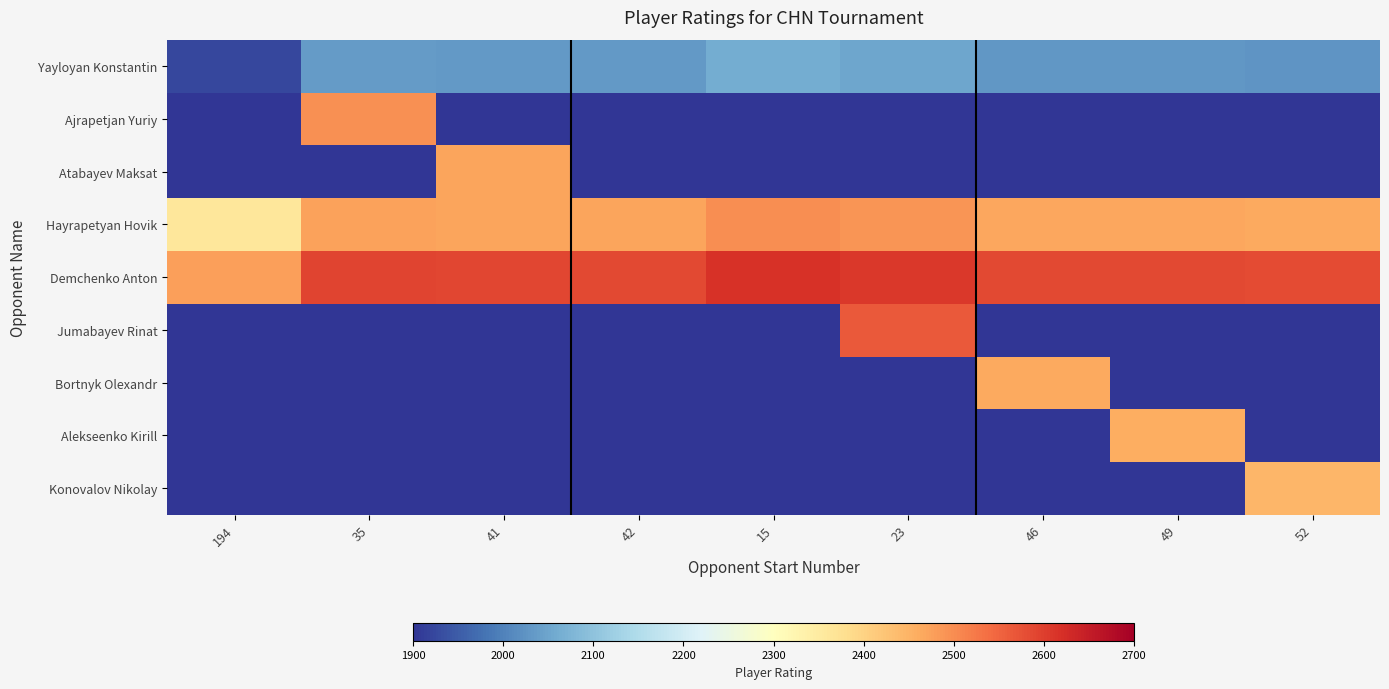

How many distinct data groups are displayed?

9